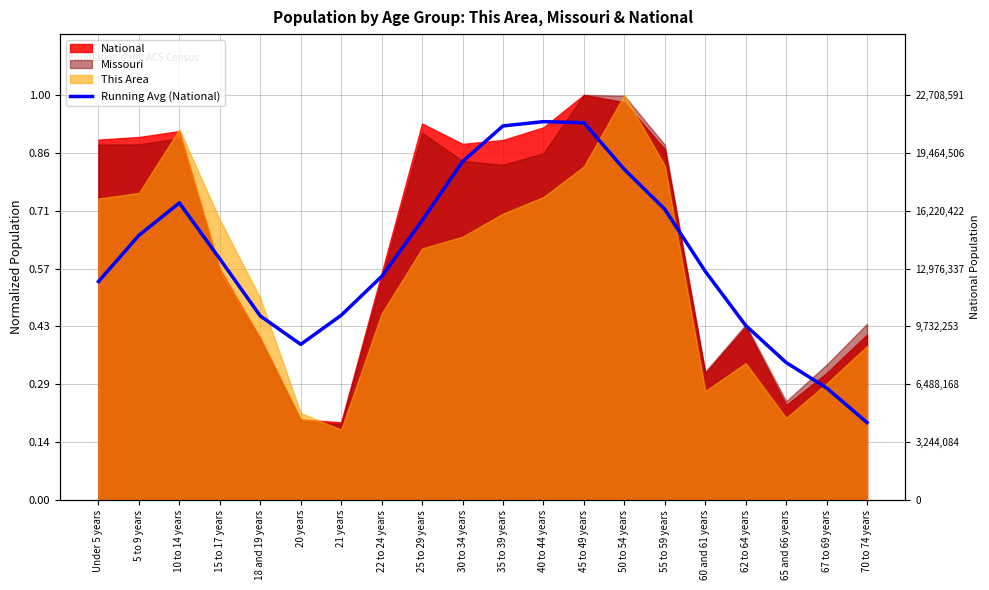

Between 55 to 59 years and 30 to 34 years, which is larger?

30 to 34 years